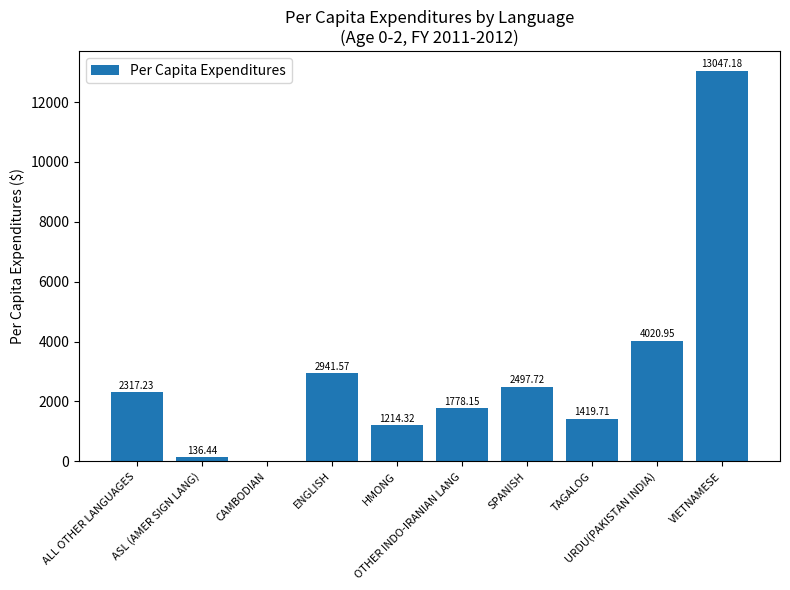

What is the maximum value shown in the chart?

13047.2